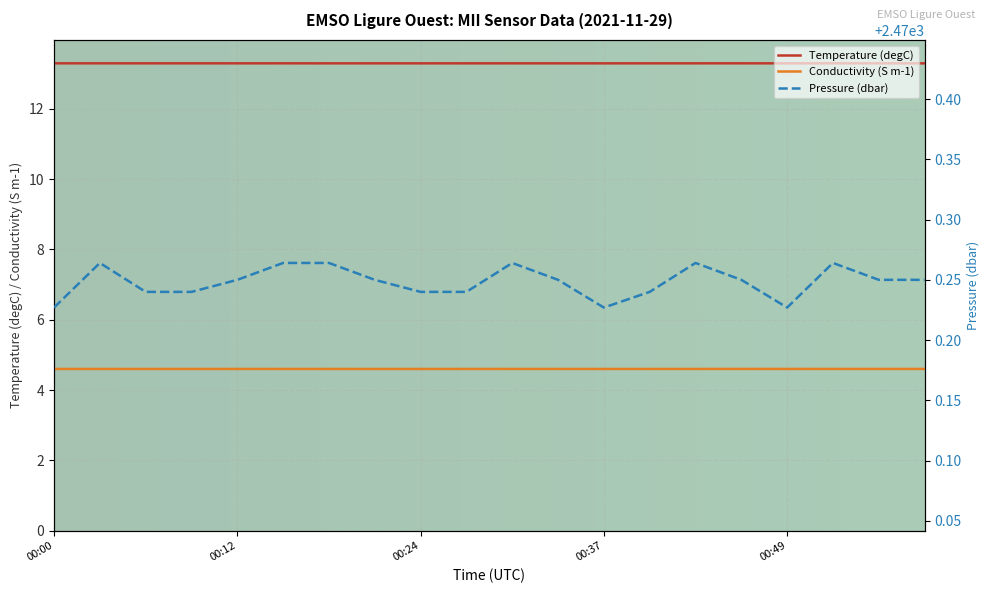

The Conductivity series shows 7.5 at 00:18. True or false?

False